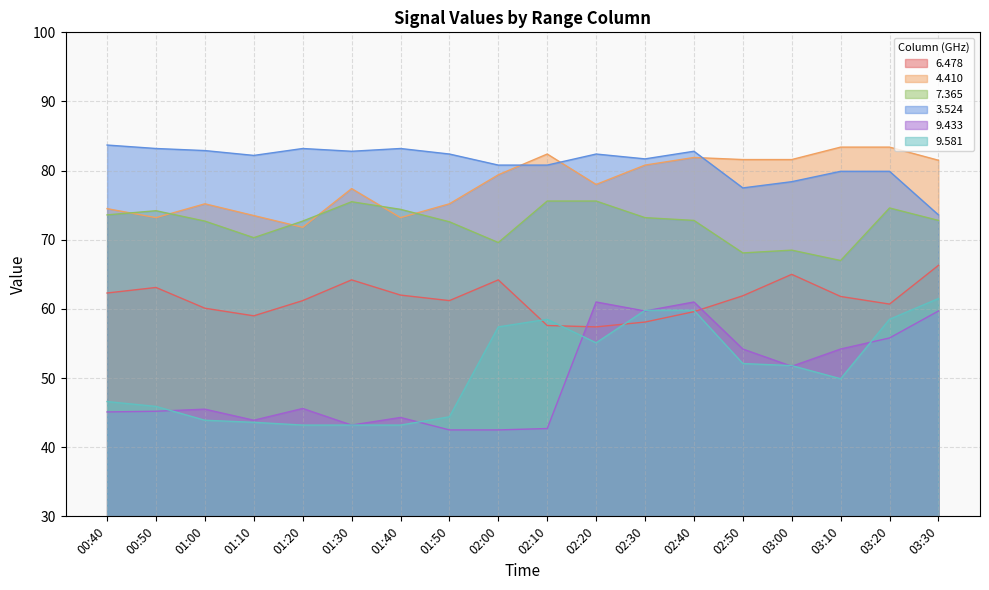

In   9.581, how many points are lower than both neighbors (excluding endpoints)?

2